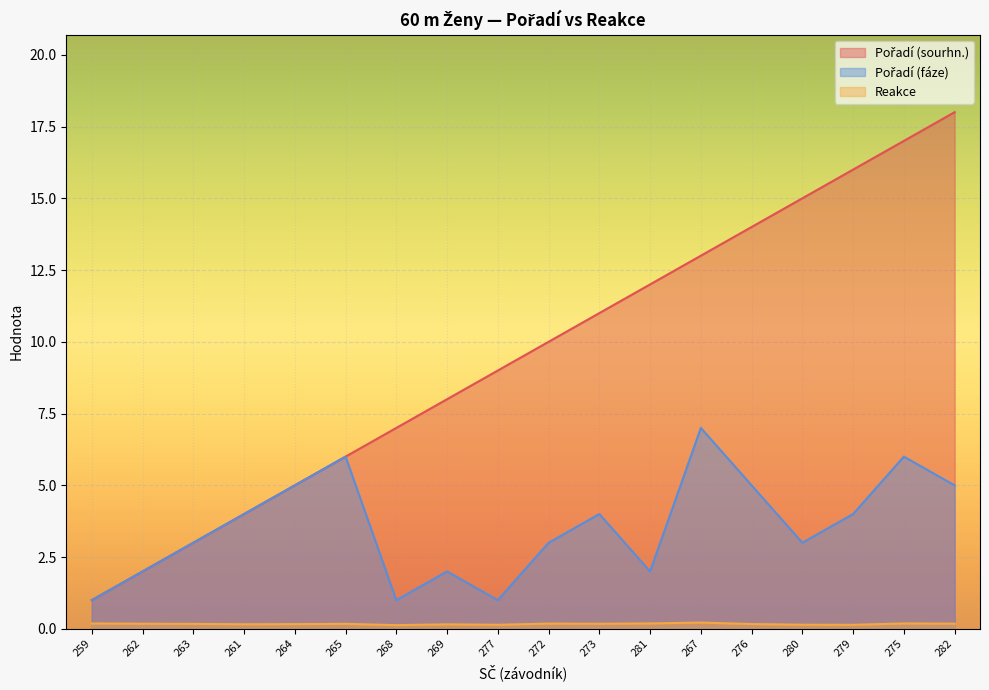

True or false: Reakce and Pořadí (fáze) cross at least once.

False